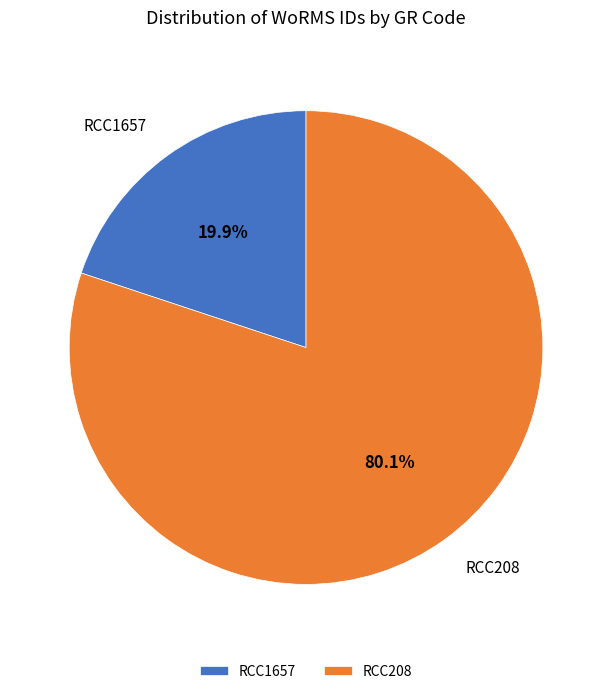

Which slice is the smallest?

RCC1657